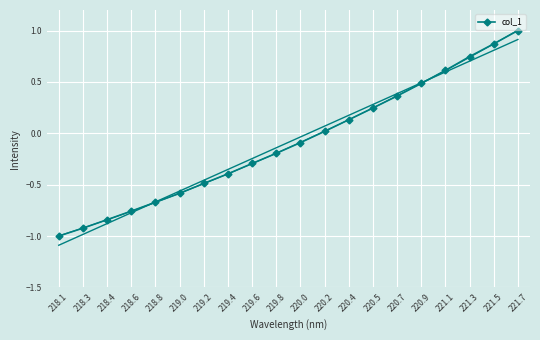

What position from the right is 218.8?

16